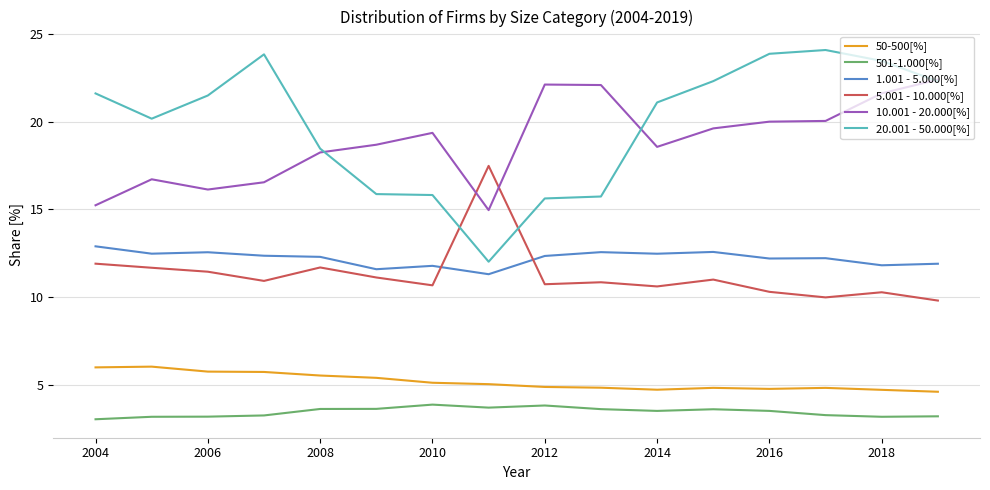

Rank the series by their maximum value, from highest to lowest.

20.001 - 50.000[%], 10.001 - 20.000[%], 5.001 - 10.000[%], 1.001 - 5.000[%], 50-500[%], 501-1.000[%]